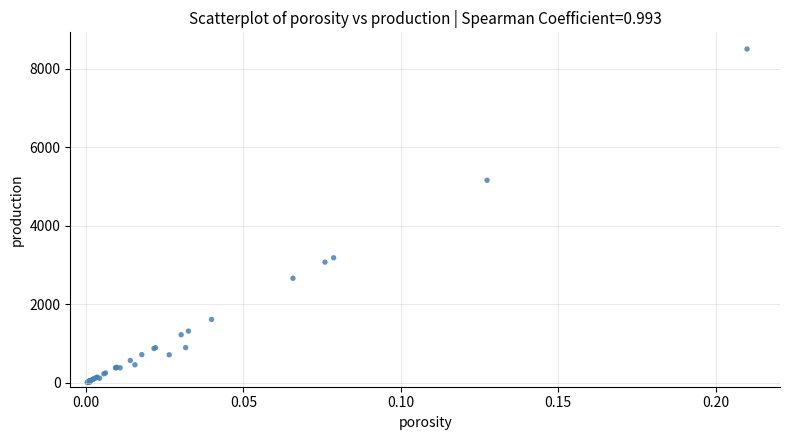

What Y value in the scatter plot is closest to 4252?

5157.0